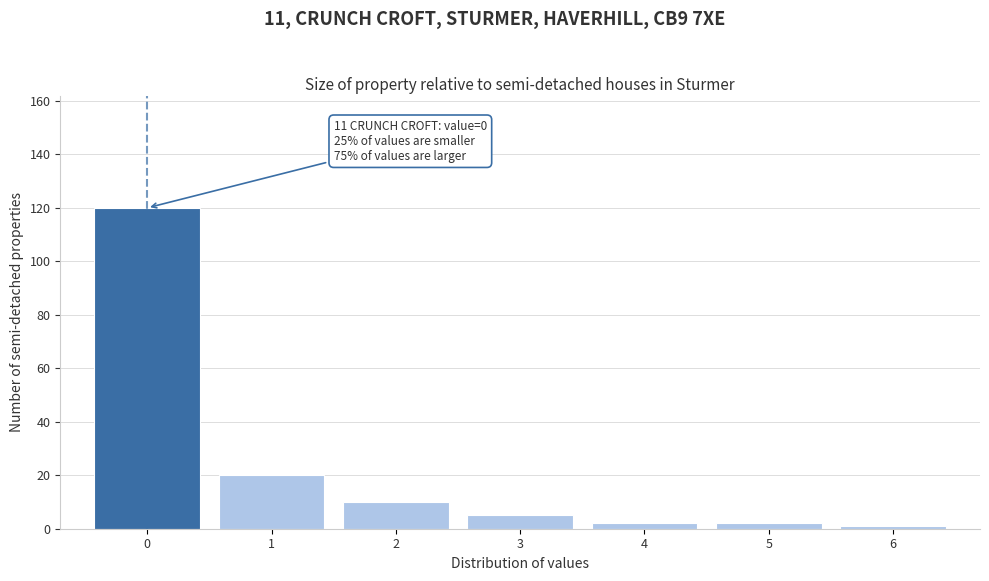

Over which range of the x-axis is the bar tallest?

-0.5 to 0.5